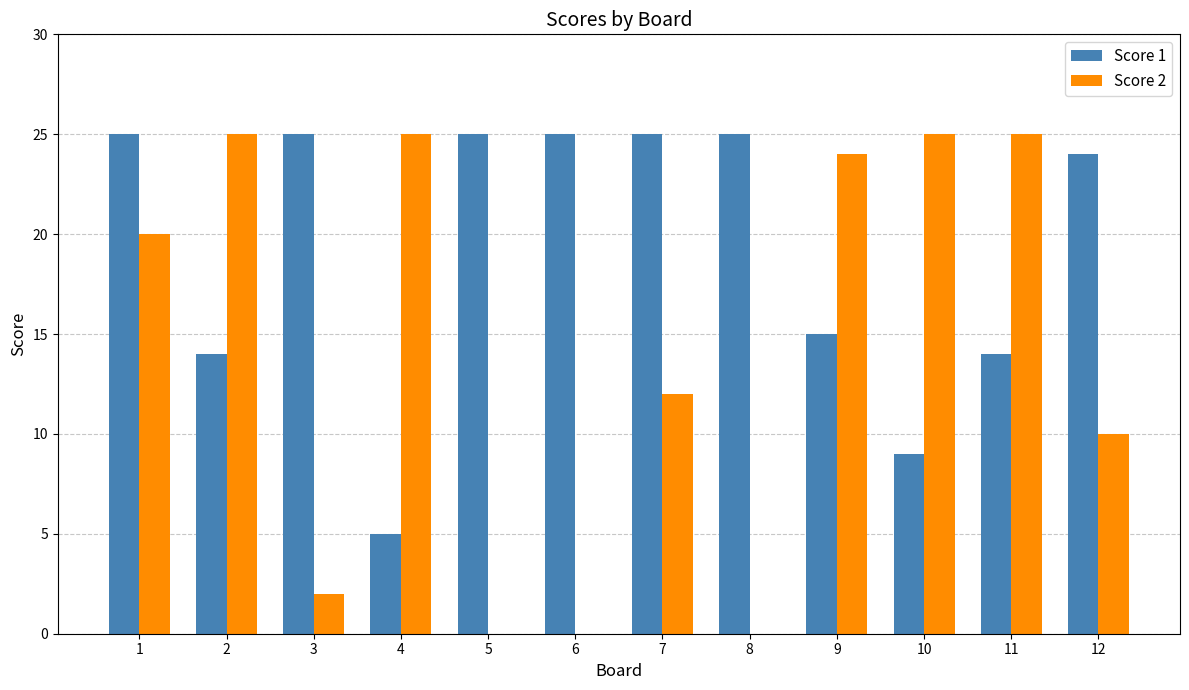

What is the average value of the Score 2 series?

14